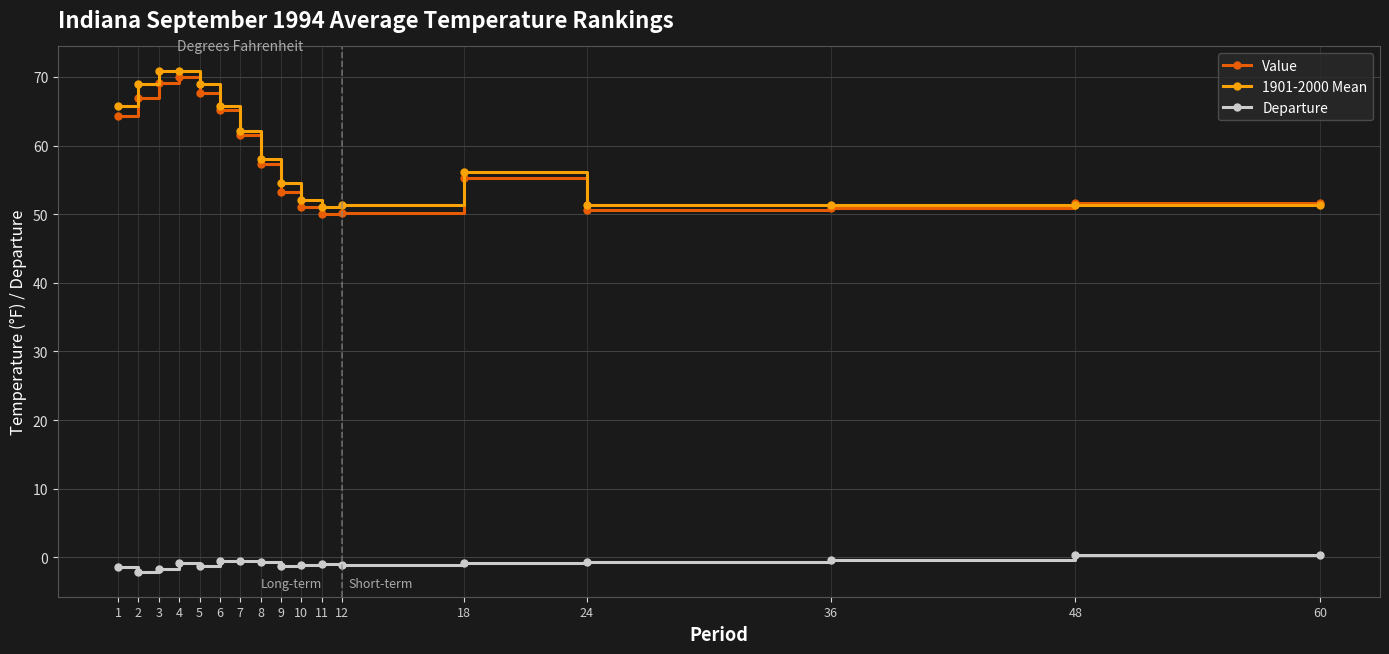

Which series ends up on top after the final intersection of Value and 1901-2000 Mean?

Value